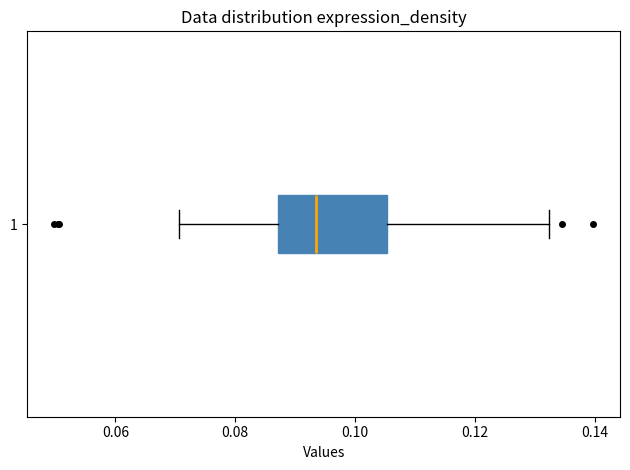

Where does the median line of the box at y = 1 sit on the x-axis? The values are not printed on the chart, so give them approximately, as read against the axis.

0.094